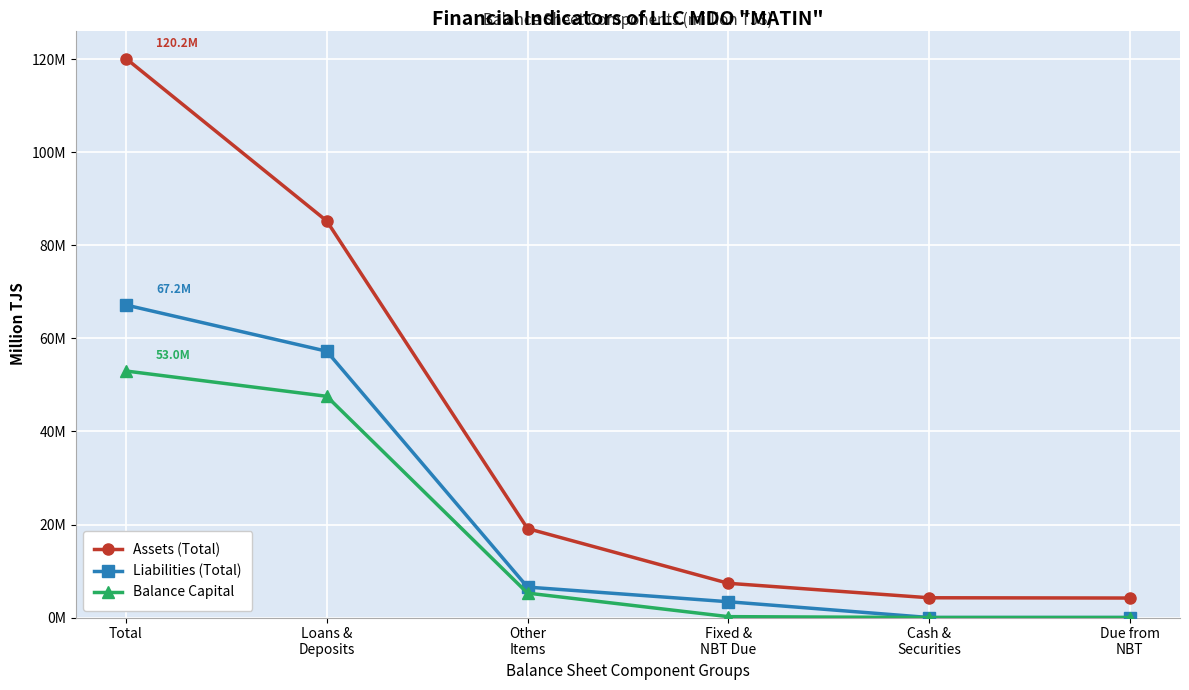

What is the average value of the Balance Capital series?

17.7